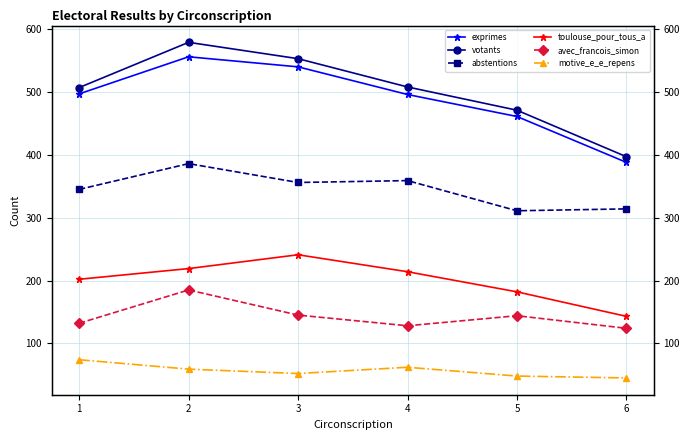

True or false: toulouse_pour_tous_a and exprimes intersect in this chart.

False